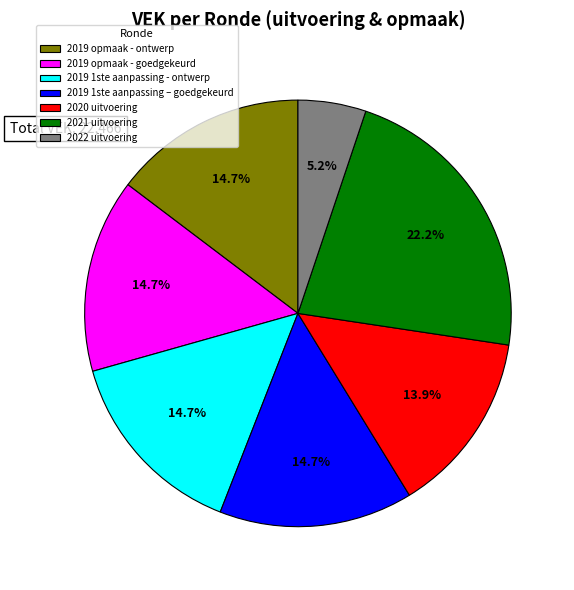

Approximately how many times larger is the value at 2019 opmaak - goedgekeurd compared to 2019 1ste aanpassing – goedgekeurd?

1.0